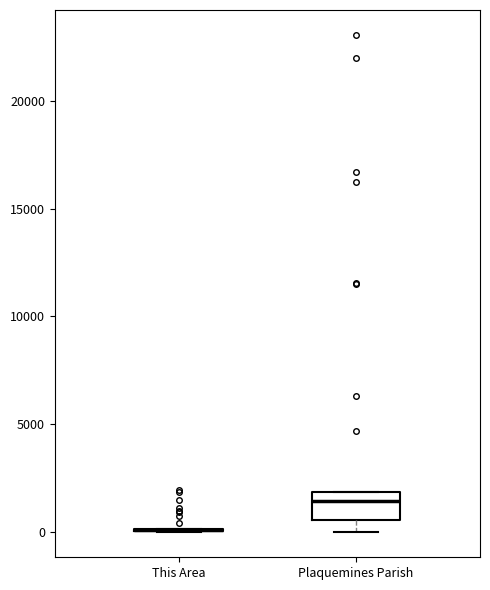

Comparing the boxes themselves (not the whiskers), which one is the tallest?

Plaquemines Parish